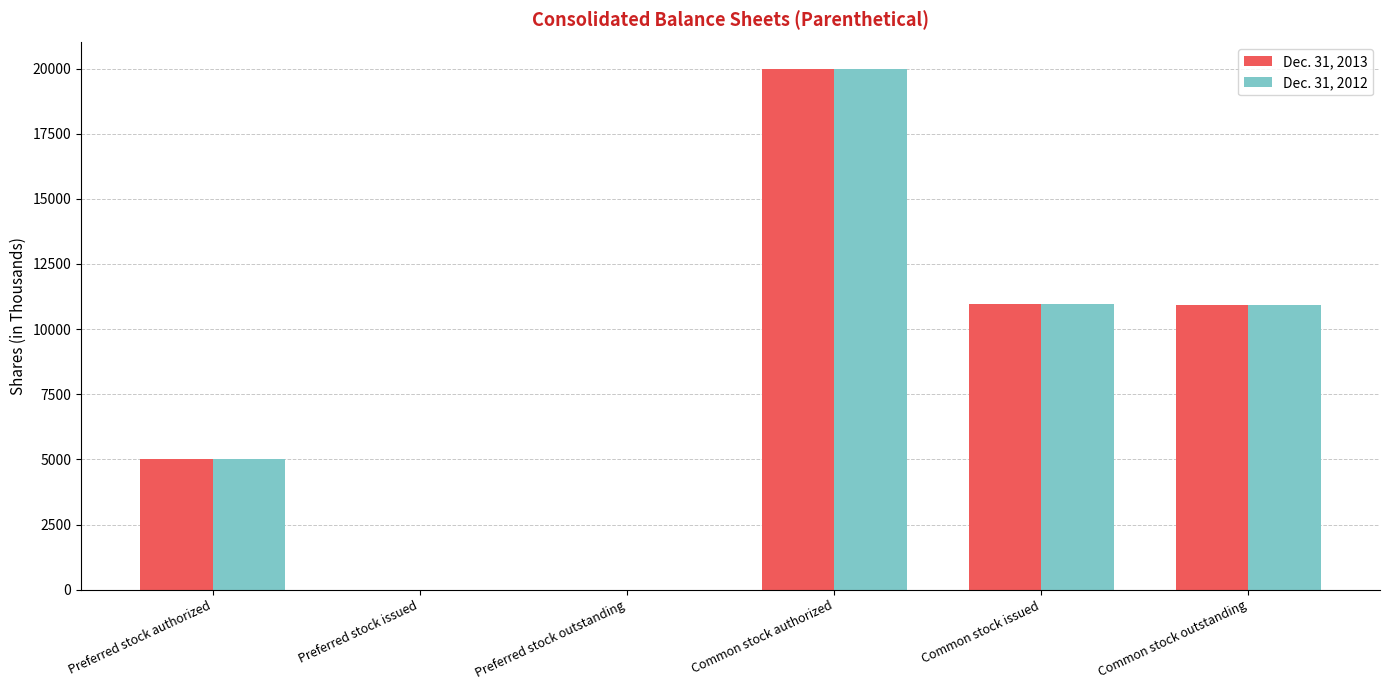

How many distinct data groups are displayed?

2